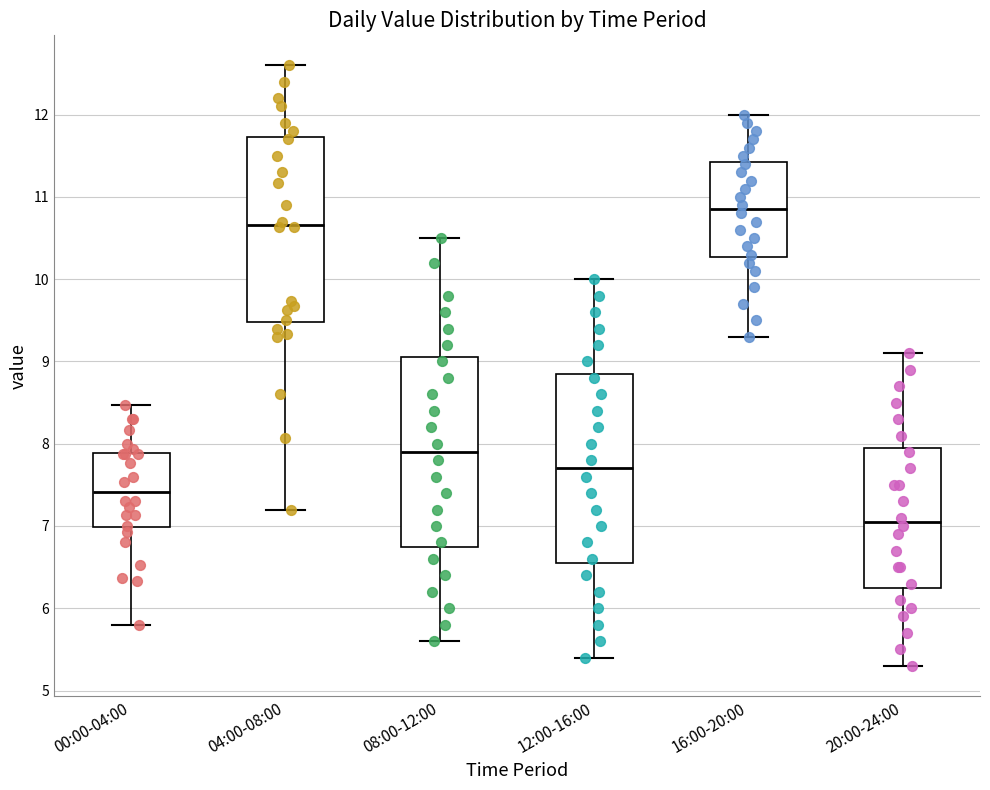

Which box's median line is the highest?

16:00-20:00